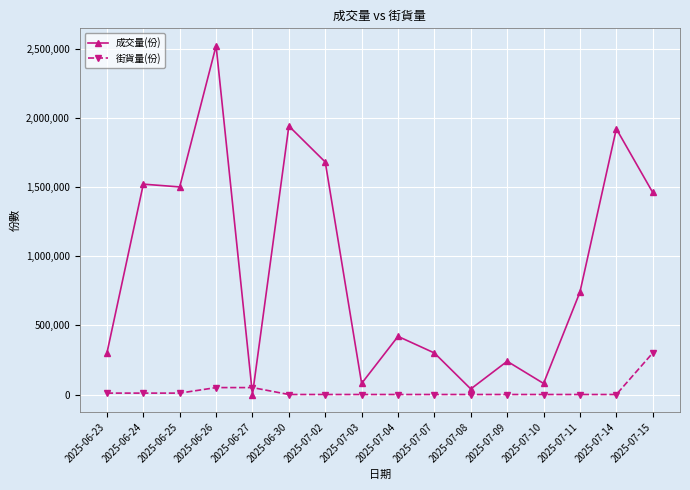

Where does the 成交量(份) series first go above 740000?

2025-06-24